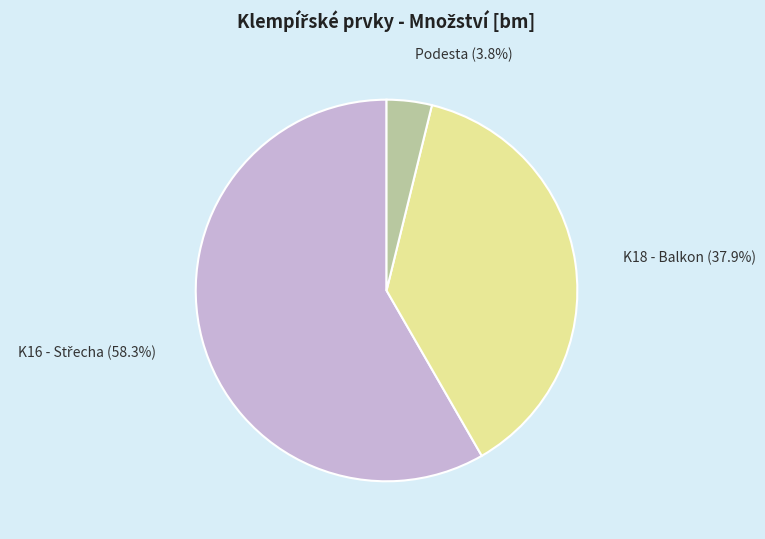

Which category has the smallest portion of the pie?

Podesta